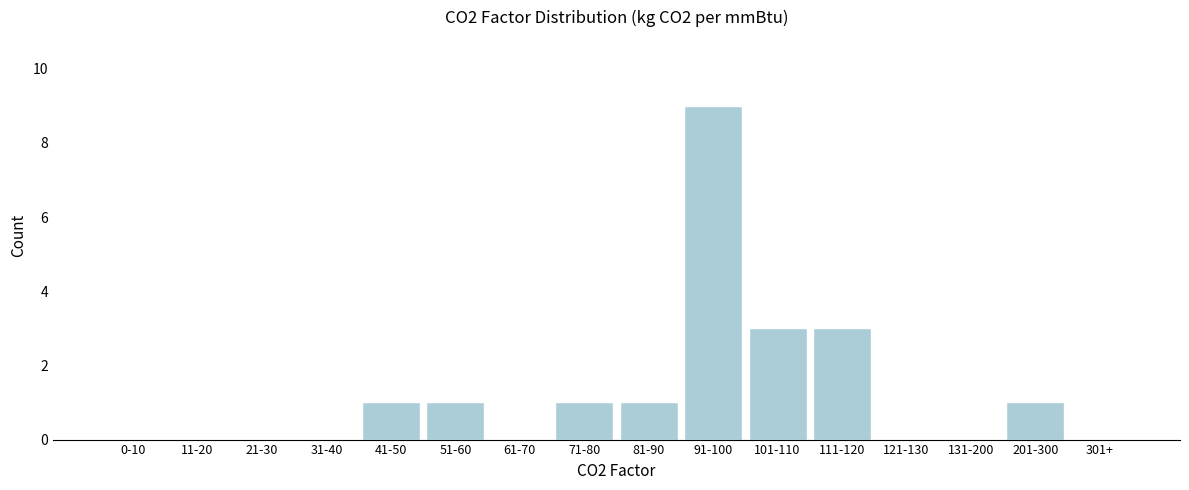

Reading left to right, transcribe all the data shown in this chart.

0-10=0	11-20=0	21-30=0	31-40=0	41-50=1	51-60=1	61-70=0	71-80=1	81-90=1	91-100=9	101-110=3	111-120=3	121-130=0	131-200=0	201-300=1	301+=0